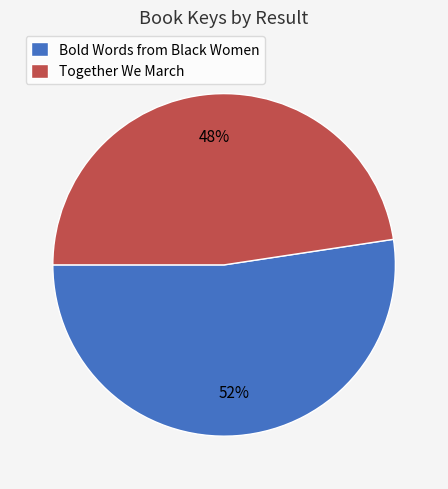

Which slice is the smallest?

Together We March